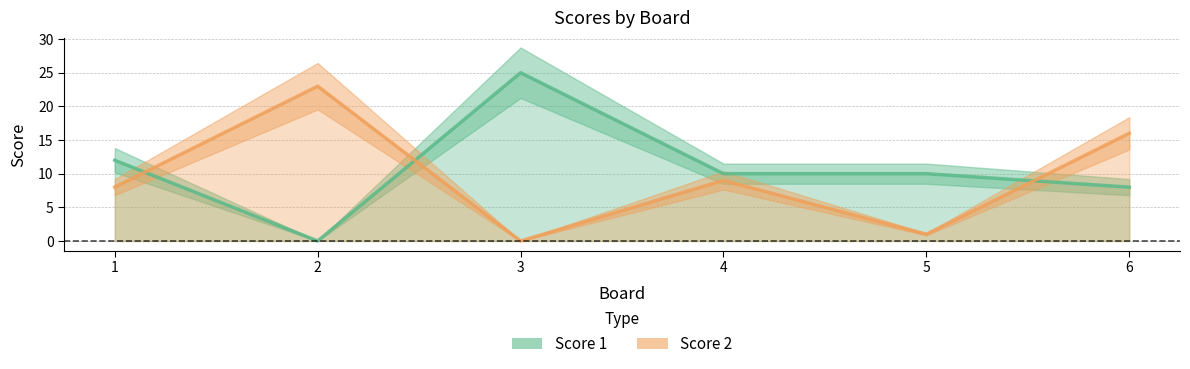

What is the sum of all Score 2 values?

57